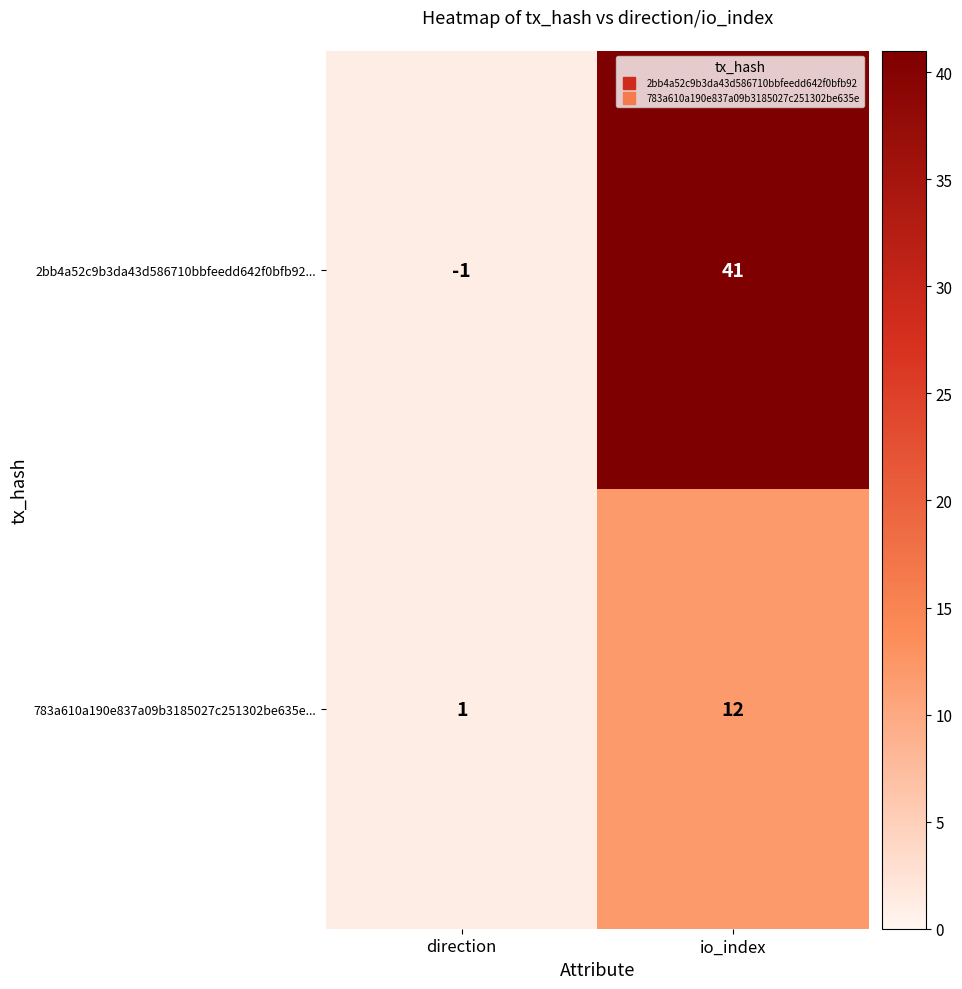

Which series has the largest range (max minus min)?

2bb4a52c9b3da43d586710bbfeedd642f0bfb92...